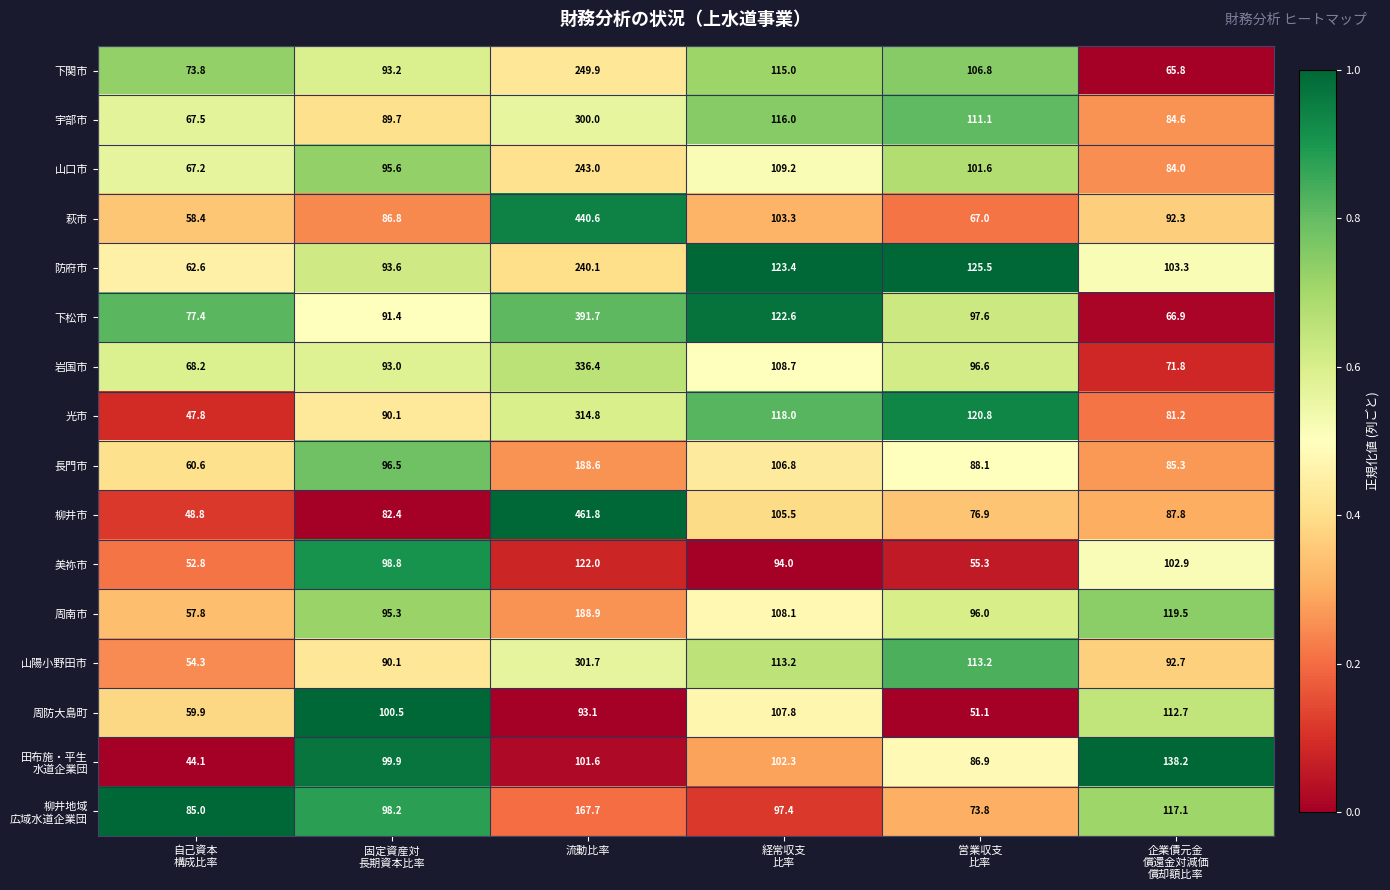

The value of 長門市 at 流動比率 is 188.6. True or false?

True